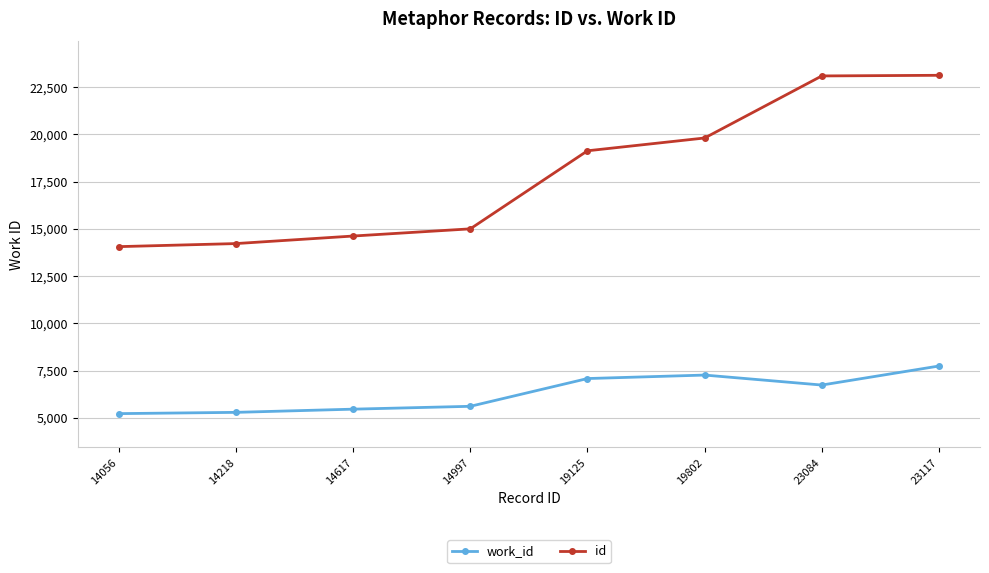

What is the lowest value of the work_id series?

5225